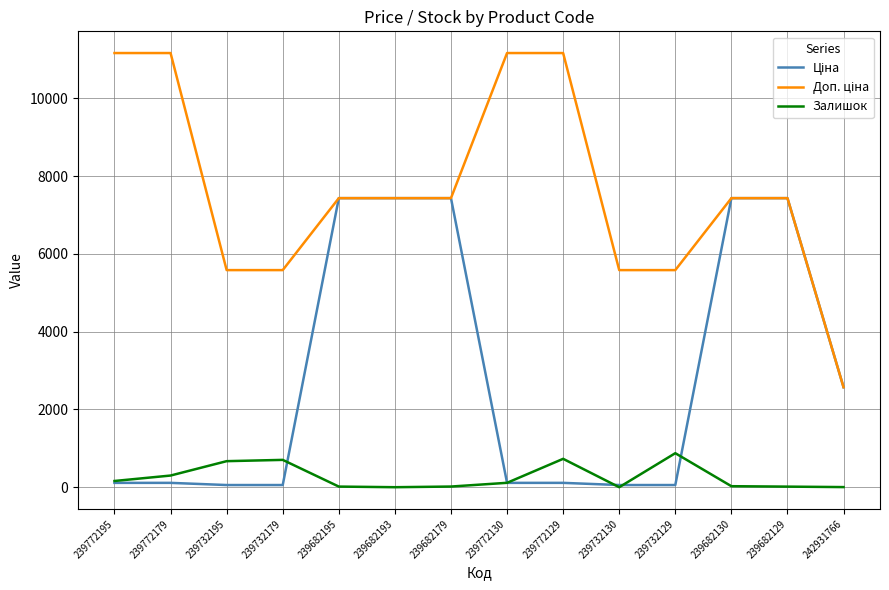

True or false: Залишок has a value of 197.8 at 239772129.

False